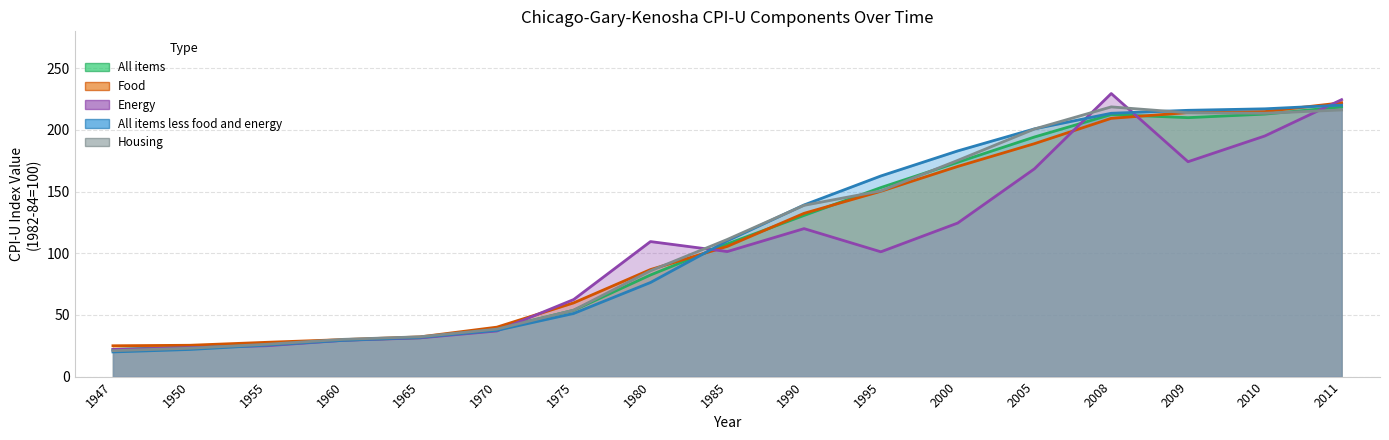

How many values in the Energy series are below 101?

7